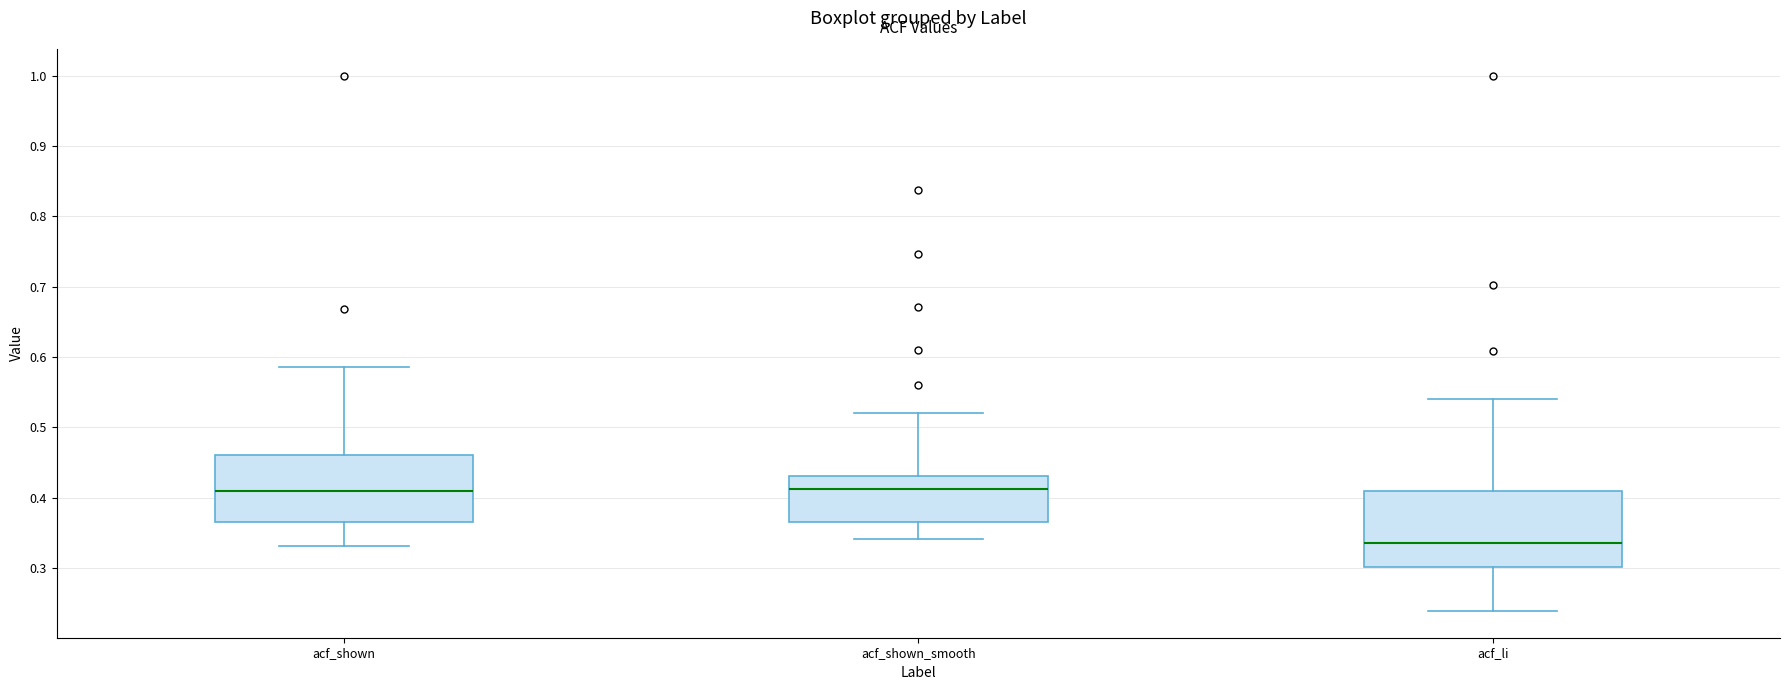

Where does the upper whisker of the box for acf_shown end on the y-axis? The values are not printed on the chart, so give them approximately, as read against the axis.

0.59